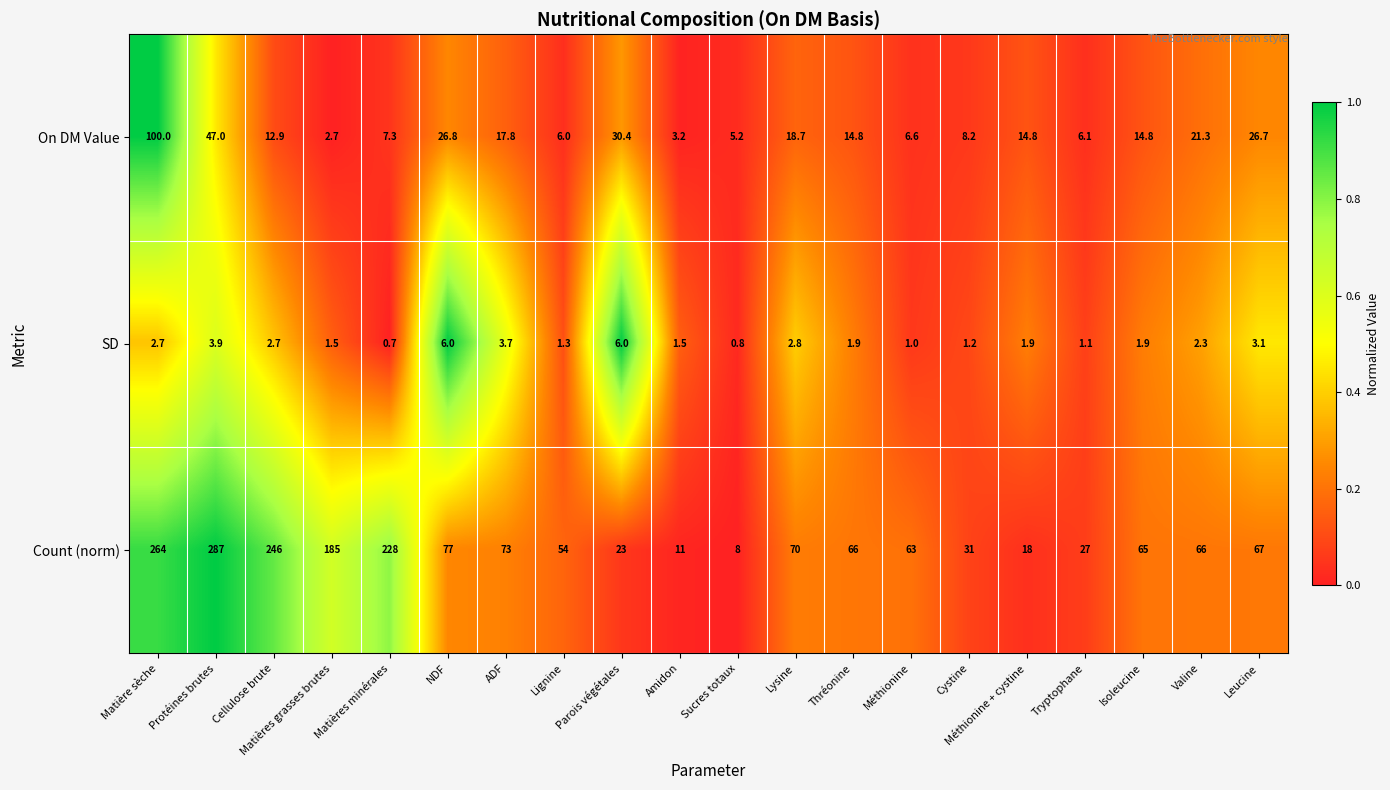

The value of Count (norm) at Lysine is 70.0. True or false?

True